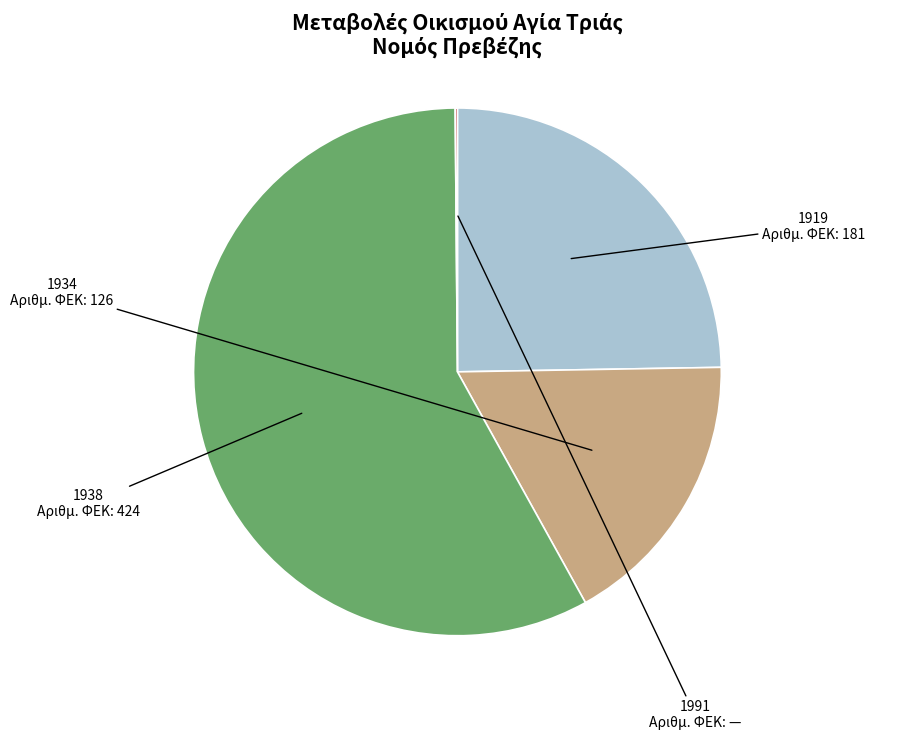

Which category has the biggest portion of the pie?

1938